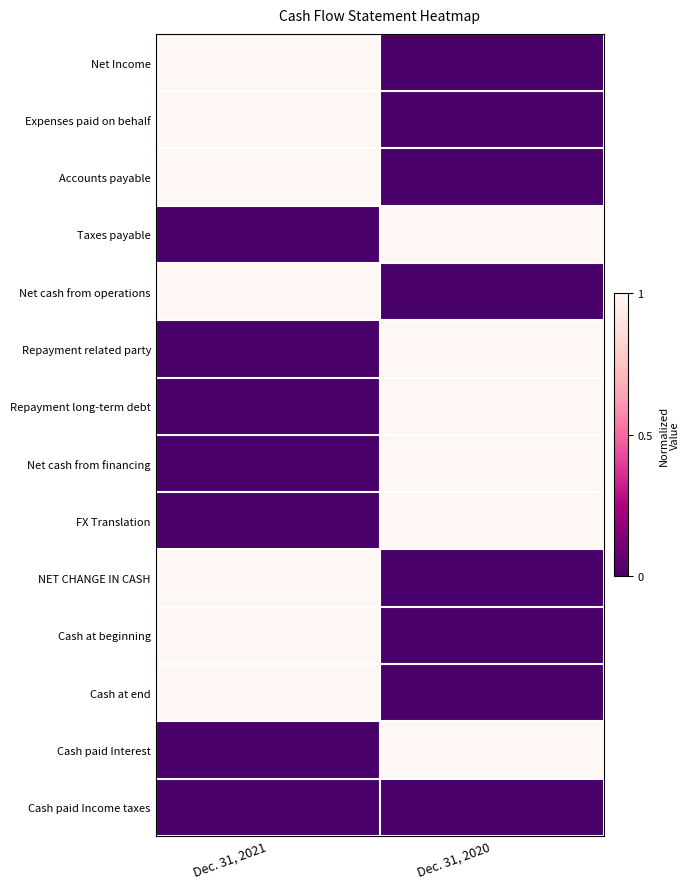

What is the difference between the highest and lowest values at Dec. 31, 2020?

1